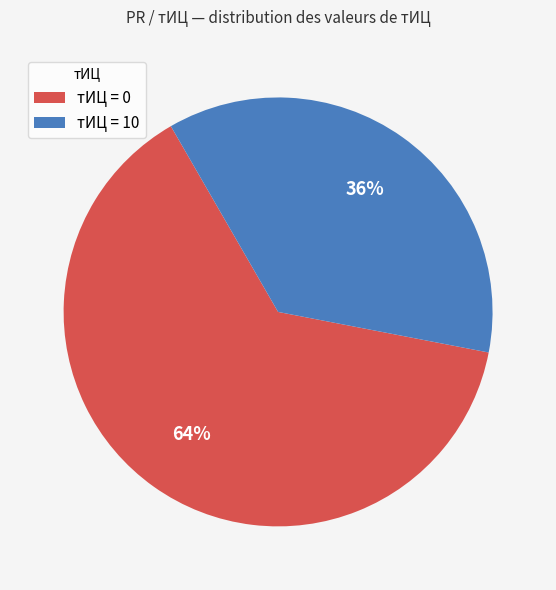

Is there a majority slice in this chart?

Yes